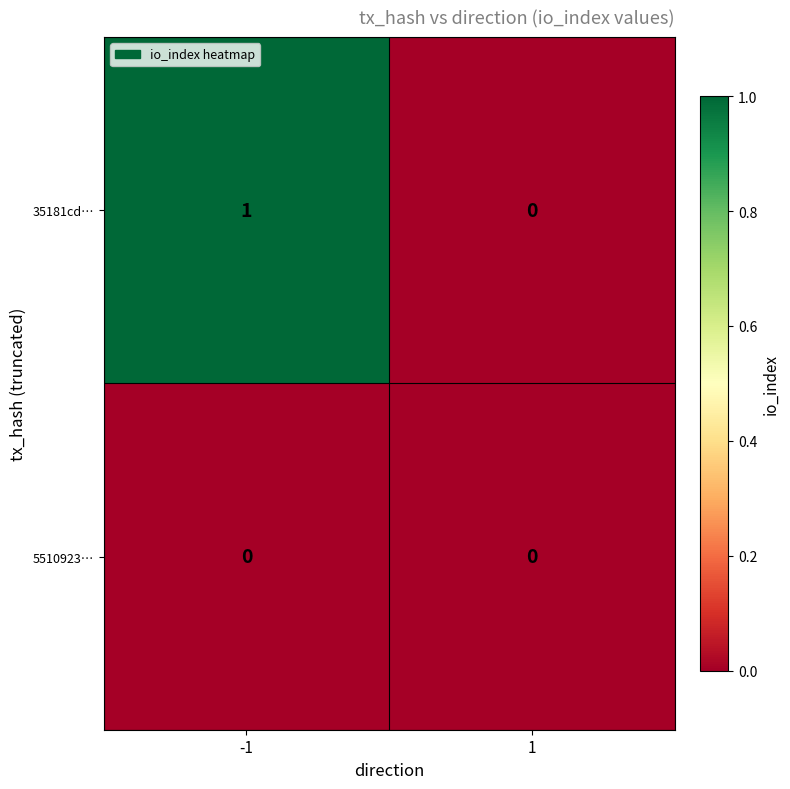

Reading left to right, what are all the values shown in this chart?

35181cd…: 1	0
5510923…: 0	0